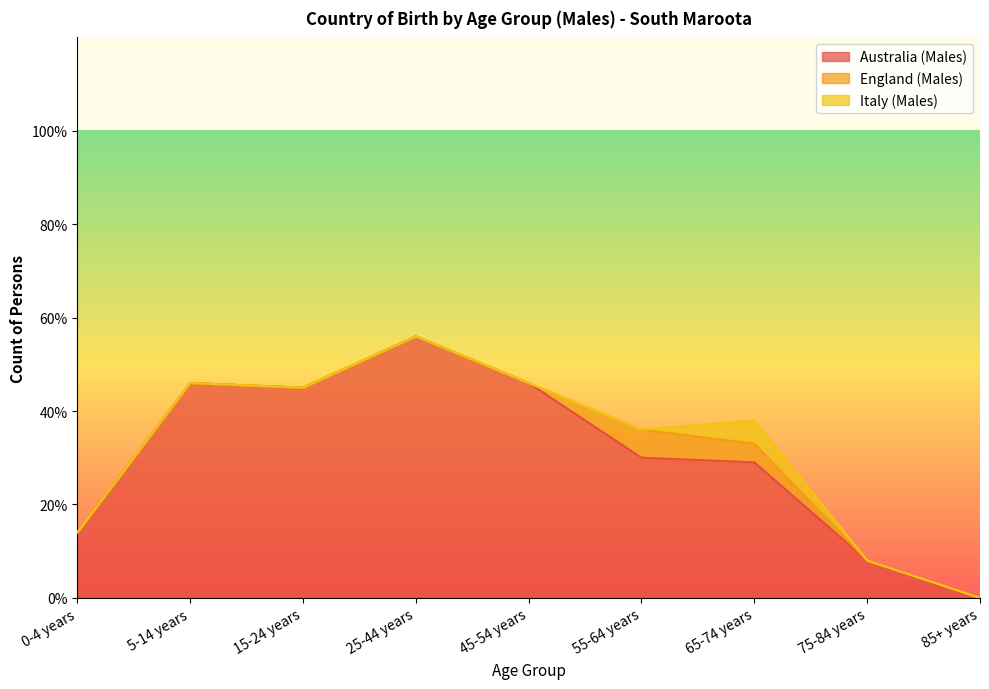

Reading right to left, what are all the values shown in this chart?

Australia (Males): 0	8	29	30	46	56	45	46	14
England (Males): 0	0	4	6	0	0	0	0	0
Italy (Males): 0	0	5	0	0	0	0	0	0